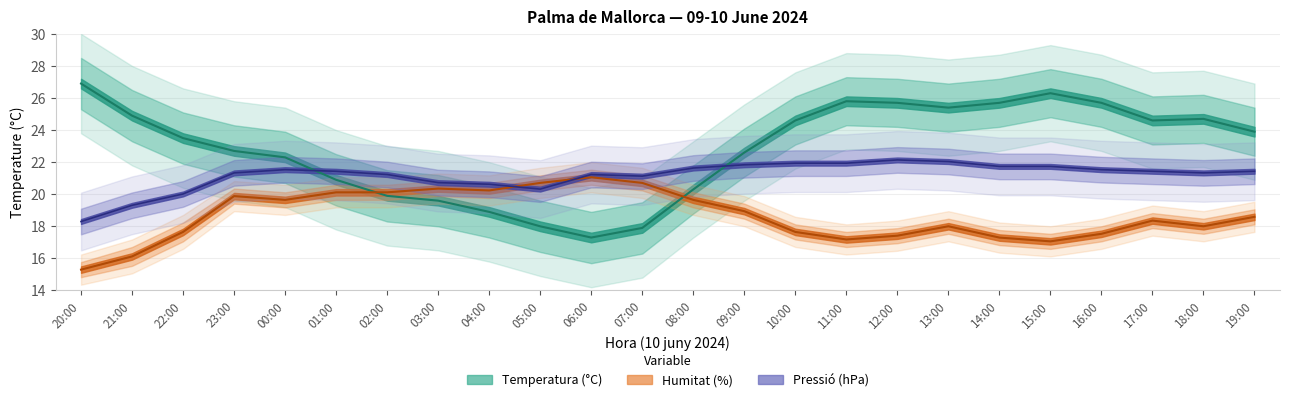

How many data points does each series have?

24